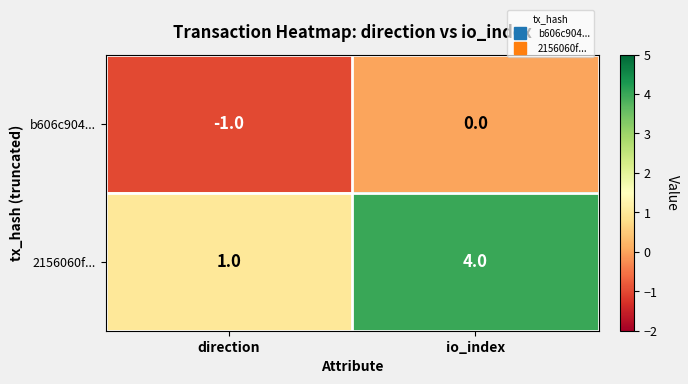

Rank the series by their average value, from highest to lowest.

2156060f..., b606c904...